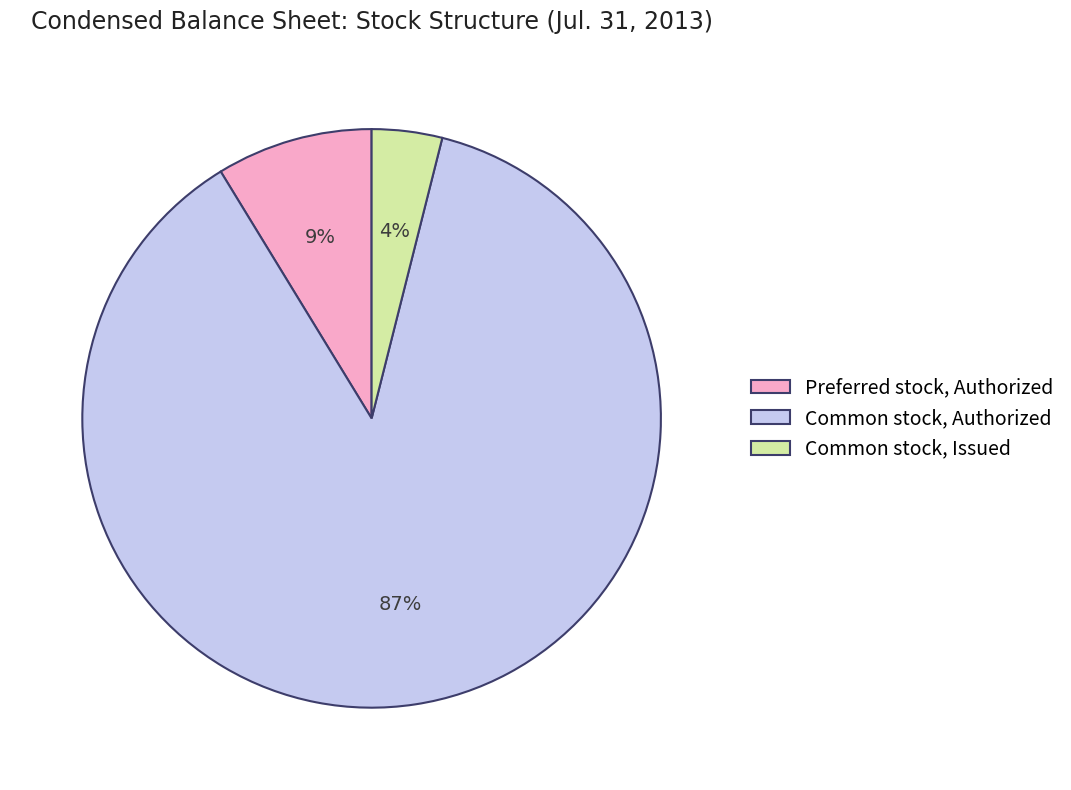

Rank the categories by value from highest to lowest.

Common stock, Authorized, Preferred stock, Authorized, Common stock, Issued